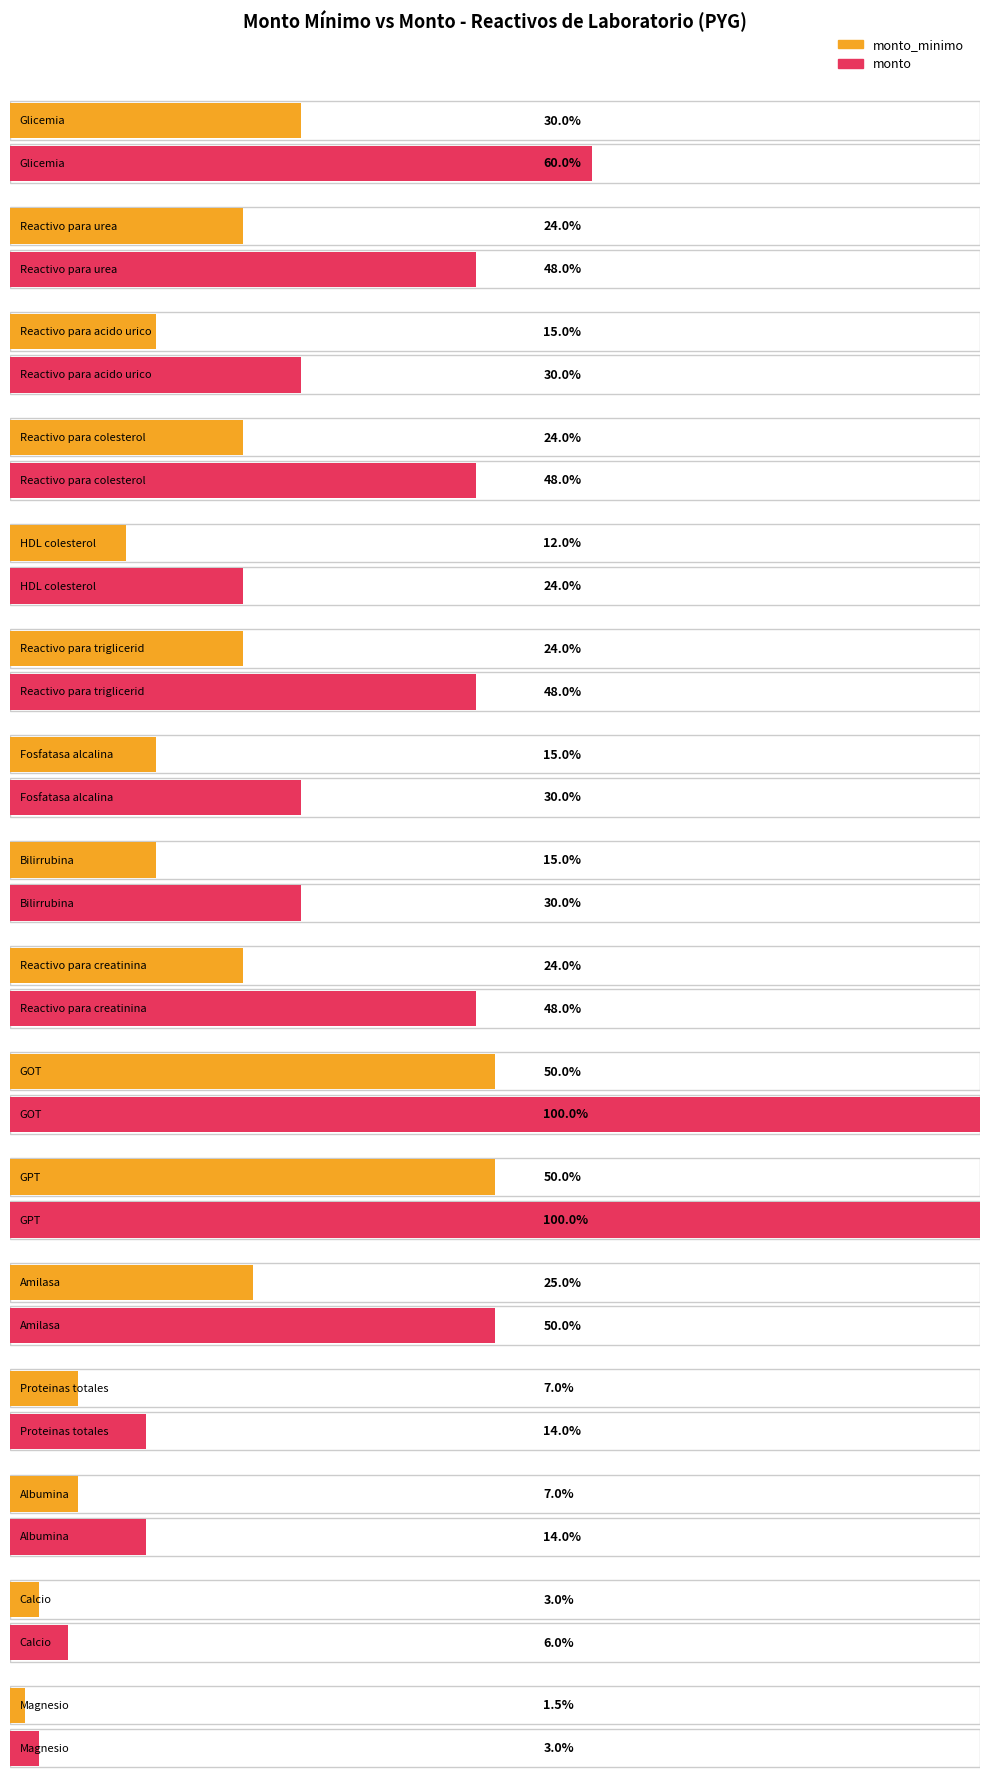

What is the label of the 16th bar from the left?

Magnesio